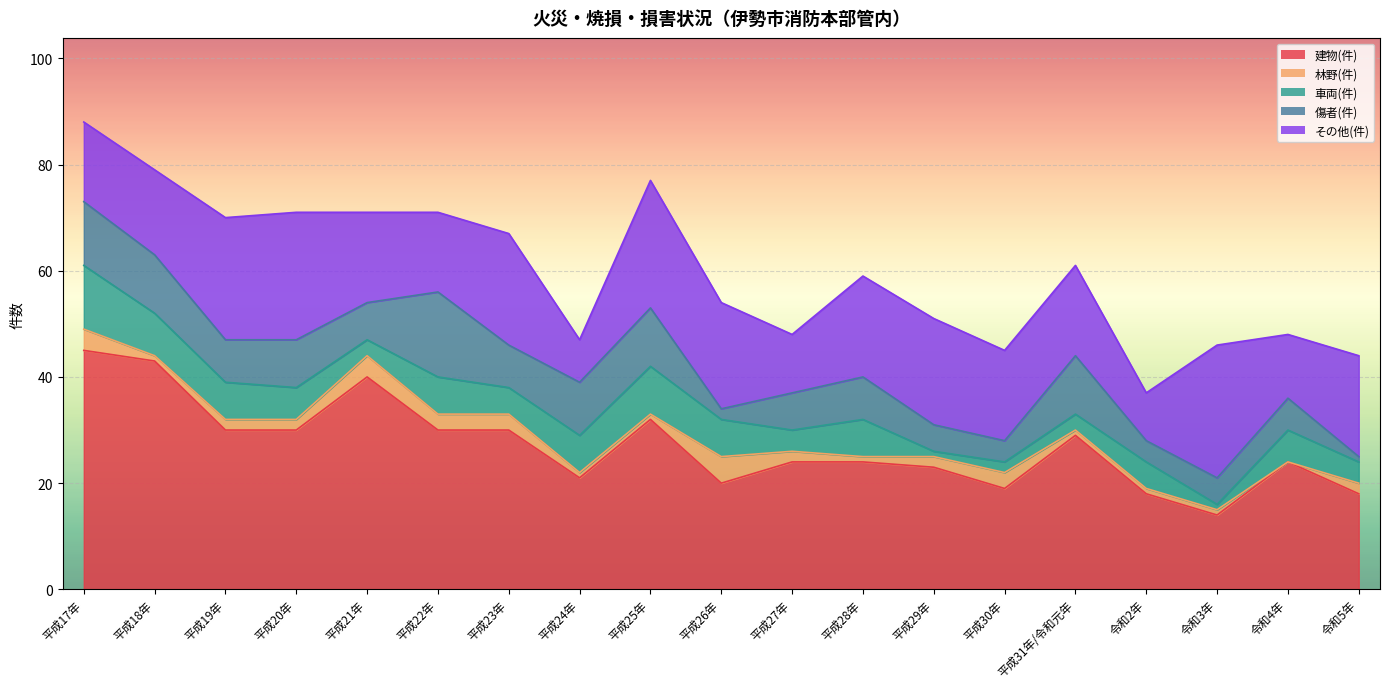

How many lines are shown in the chart?

5